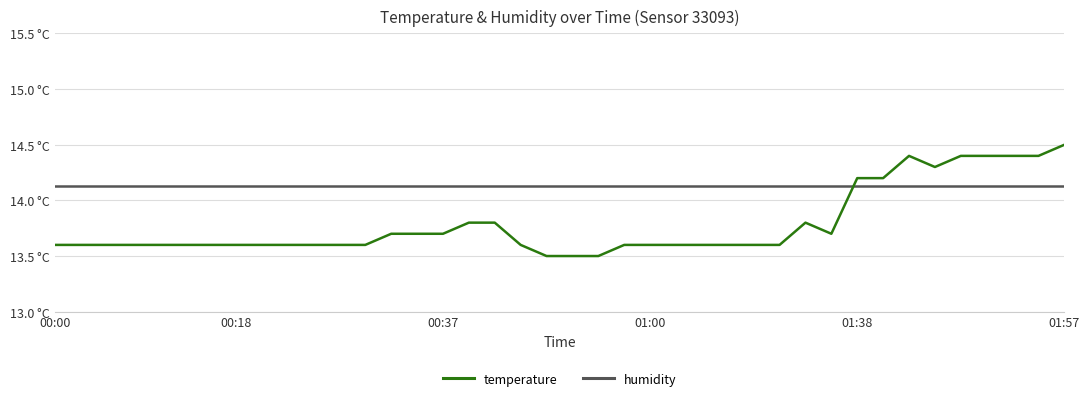

What are all the series names shown in the legend?

temperature, humidity